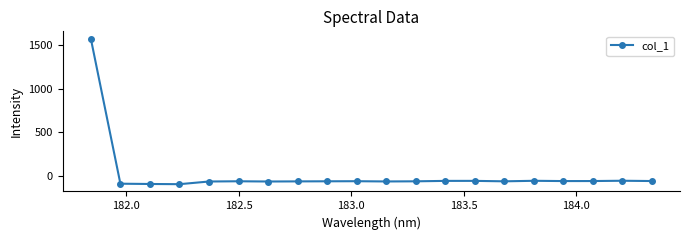

What is the greatest value displayed?

1571.7